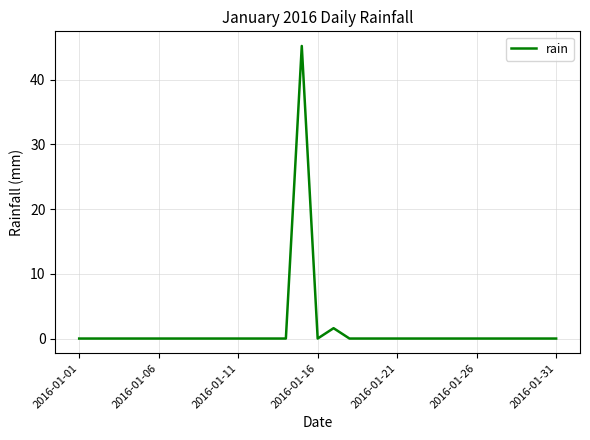

Does the chart have visible grid lines?

Yes